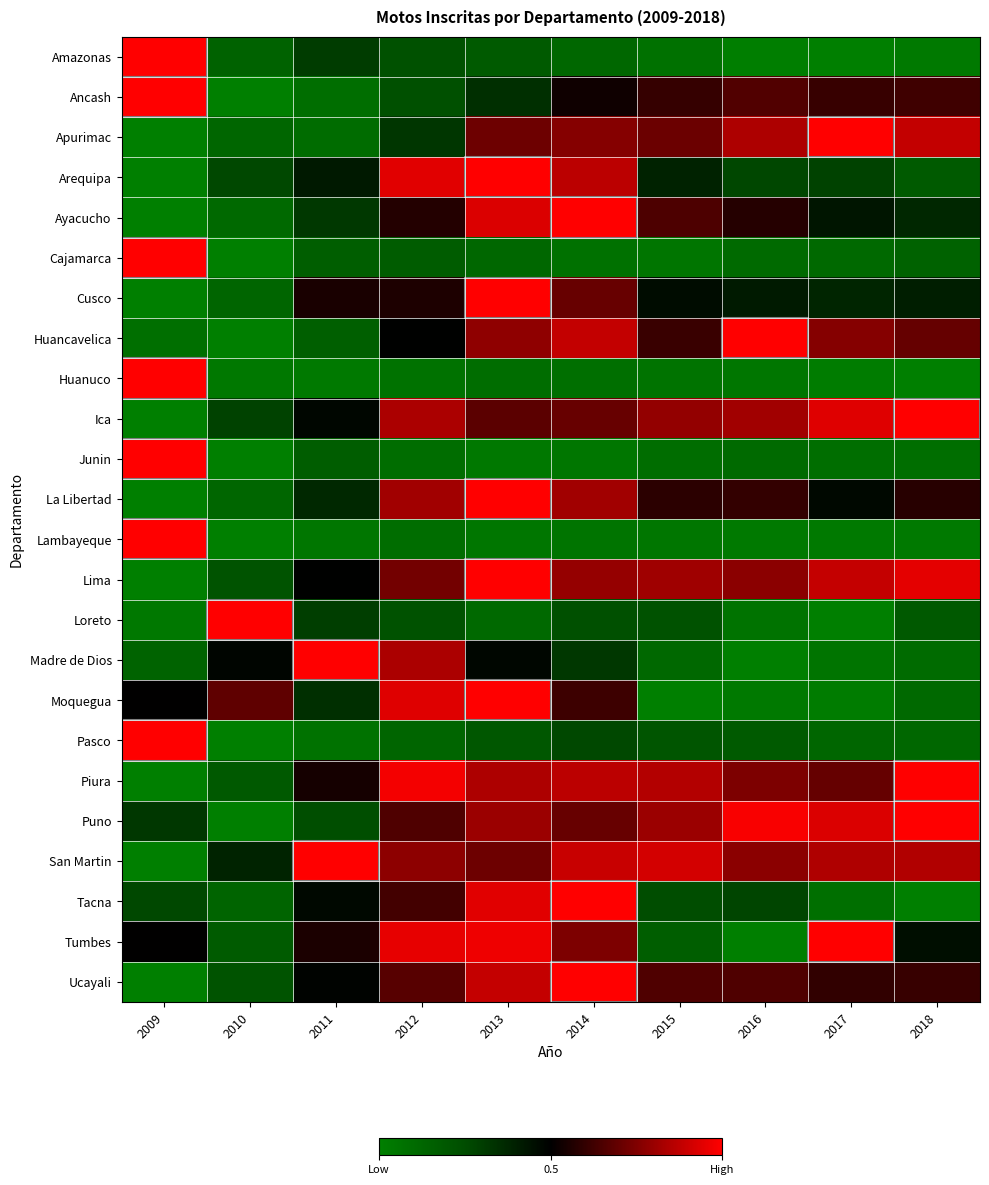

At how many categories does at least one series exceed 0?

10